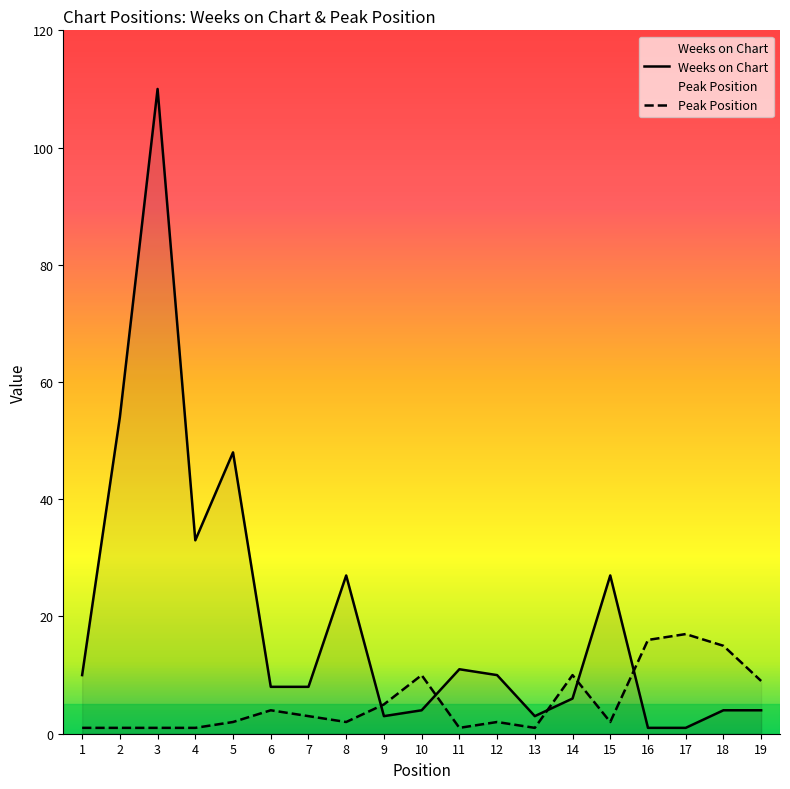

What are all the series names shown in the legend?

Weeks on Chart, Peak Position